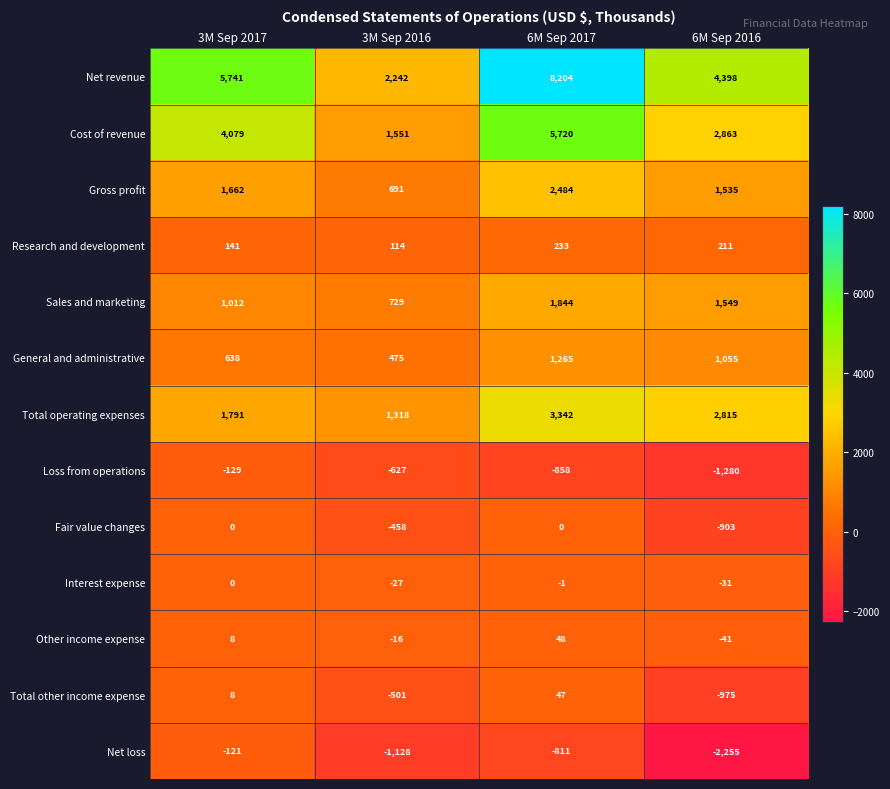

Which series has the widest spread of values?

Net revenue